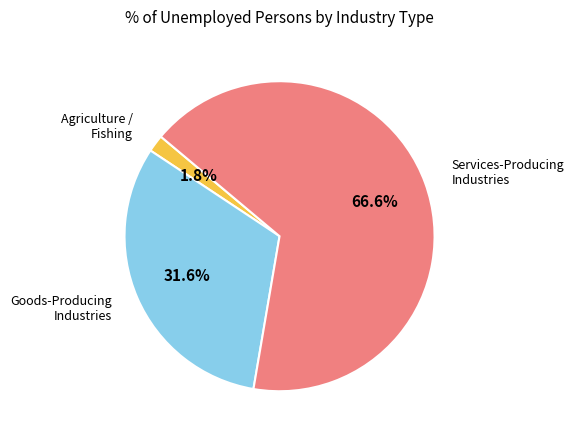

Is there a majority slice in this chart?

Yes